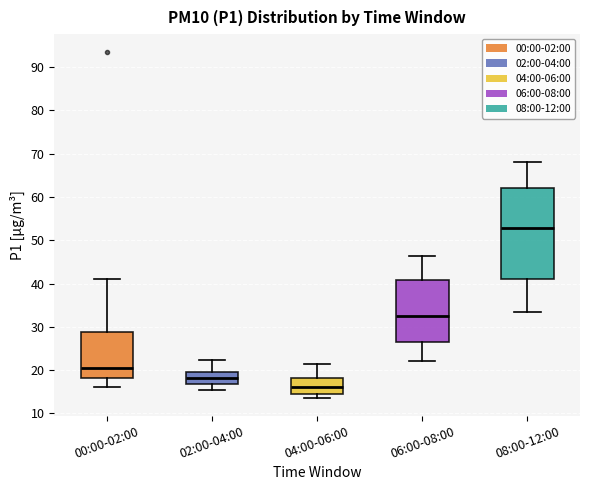

Reading left to right, transcribe this box plot: for each box, give where its median line is, the range the box spans, and where its two whiskers end, as read against the y-axis. The values are not printed on the chart, so give them approximately, as read against the axis.

00:00-02:00: median 20, box 18 to 29, whiskers 16 to 41
02:00-04:00: median 18, box 17 to 20, whiskers 16 to 22
04:00-06:00: median 16, box 14 to 18, whiskers 14 (just below the box's lower edge) to 21
06:00-08:00: median 33, box 26 to 41, whiskers 22 to 46
08:00-12:00: median 53, box 41 to 62, whiskers 34 to 68